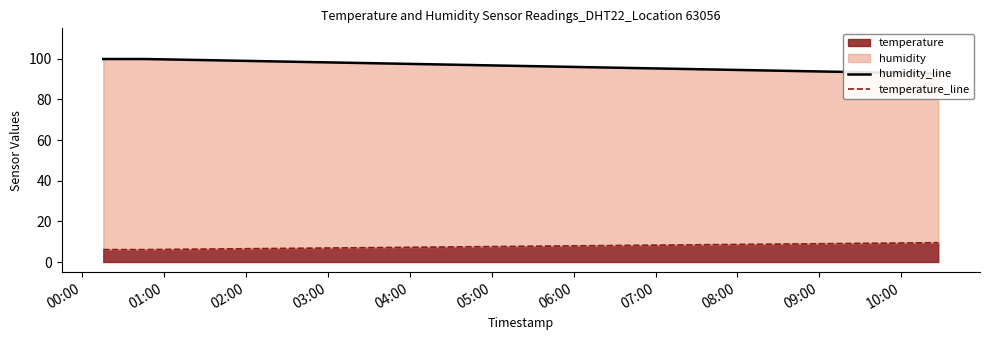

What is the maximum value for temperature?

9.5